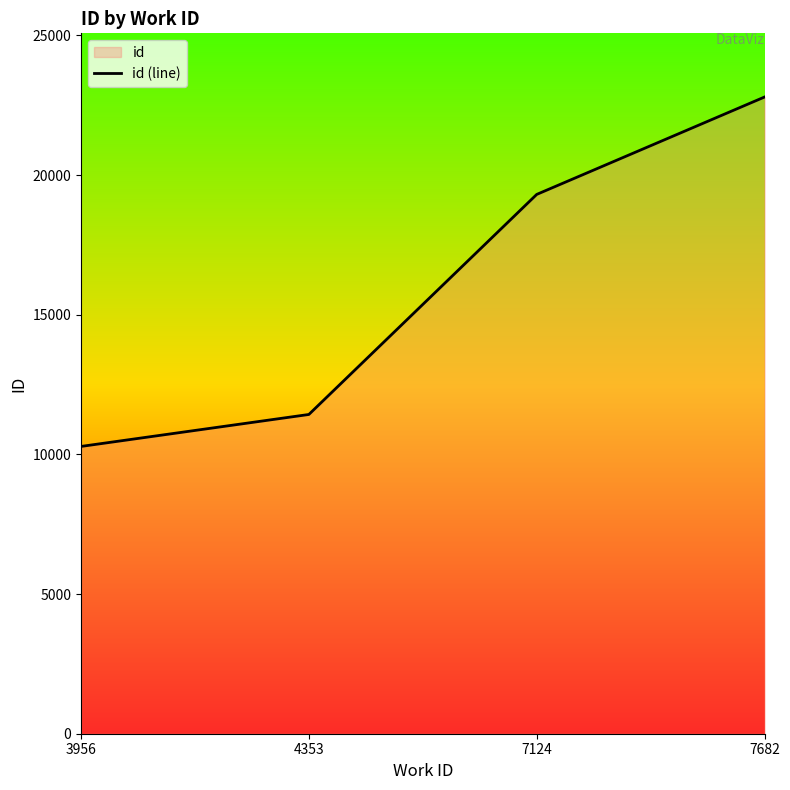

Does the chart display data point markers on the line(s)?

No